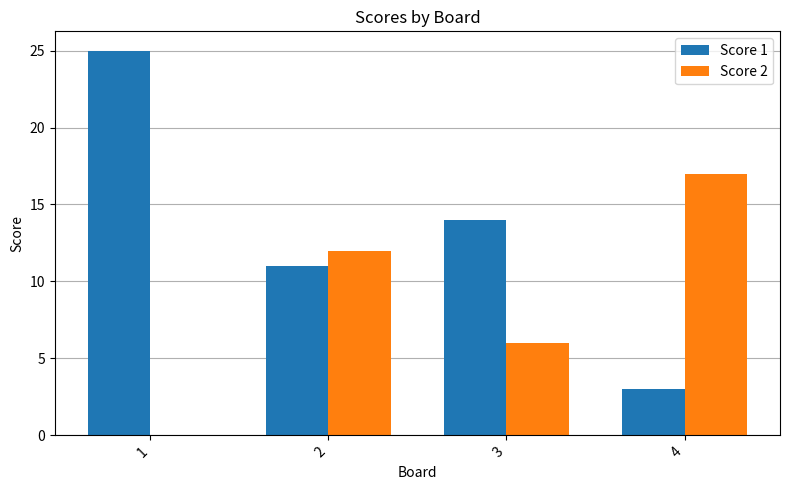

What is the total value across all series at 1?

25